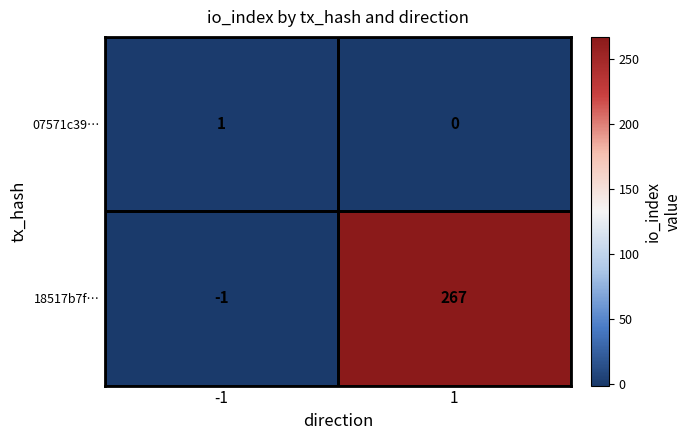

Is the value of 18517b7f… at 1 greater than the value of 07571c39… at 1?

Yes